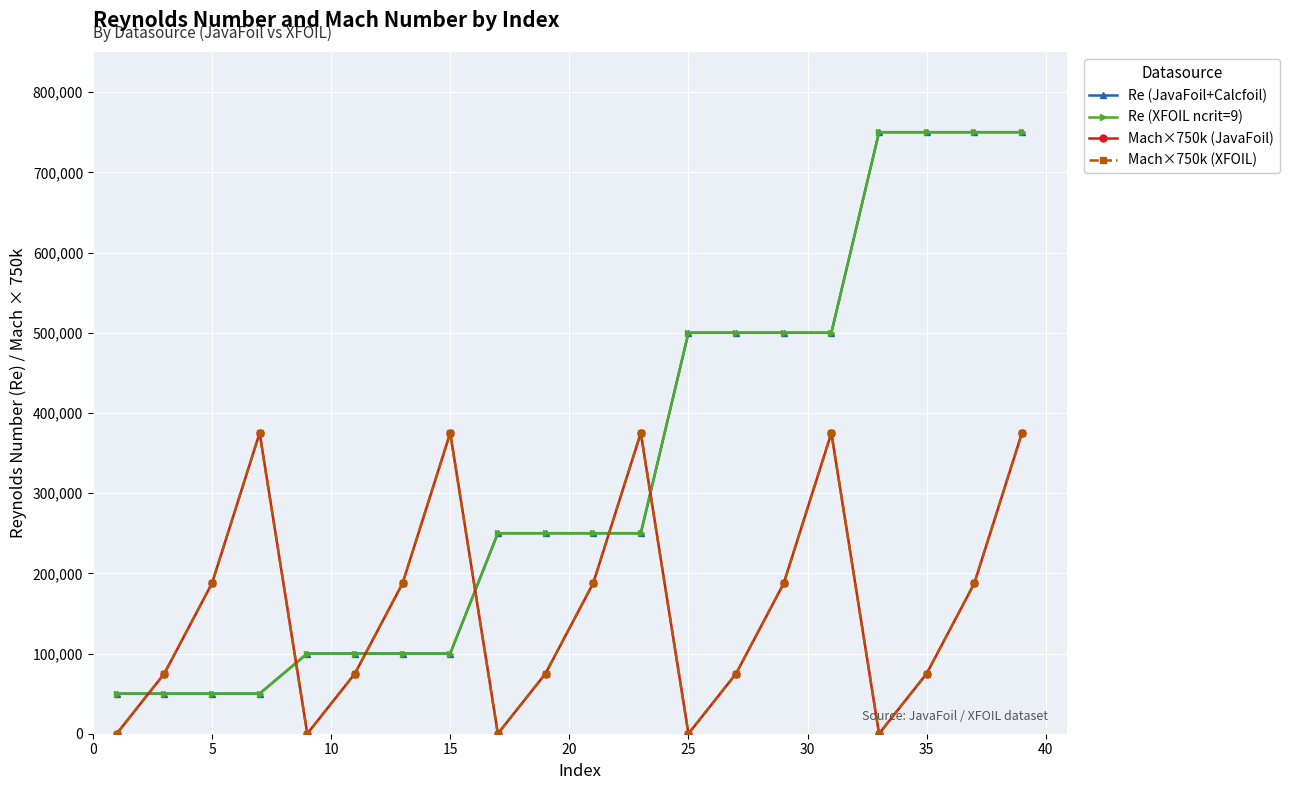

What is the average value of the Mach×750k (XFOIL) series?

159375